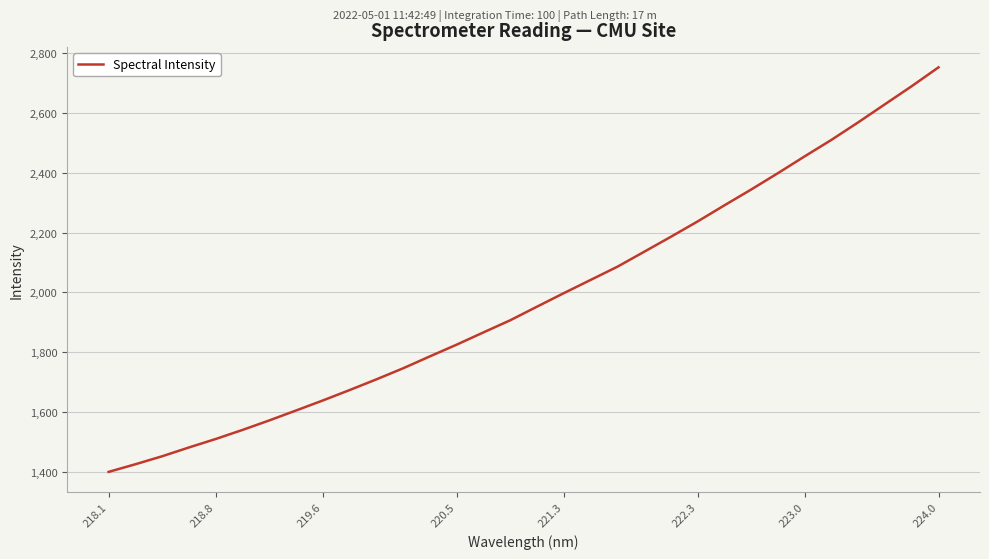

What is the difference between the maximum and minimum values?

1351.2